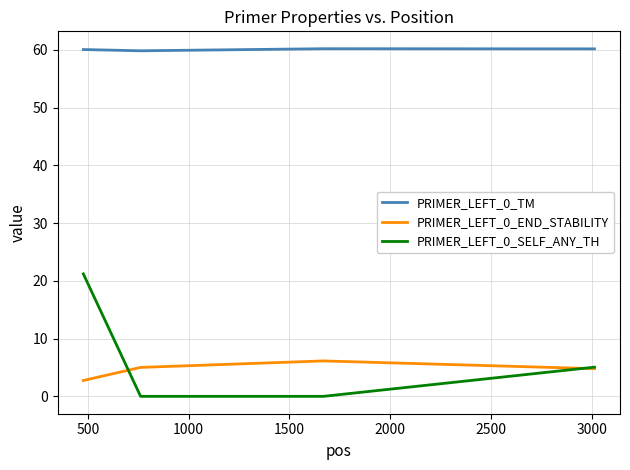

Which series has the largest range (max minus min)?

PRIMER_LEFT_0_SELF_ANY_TH